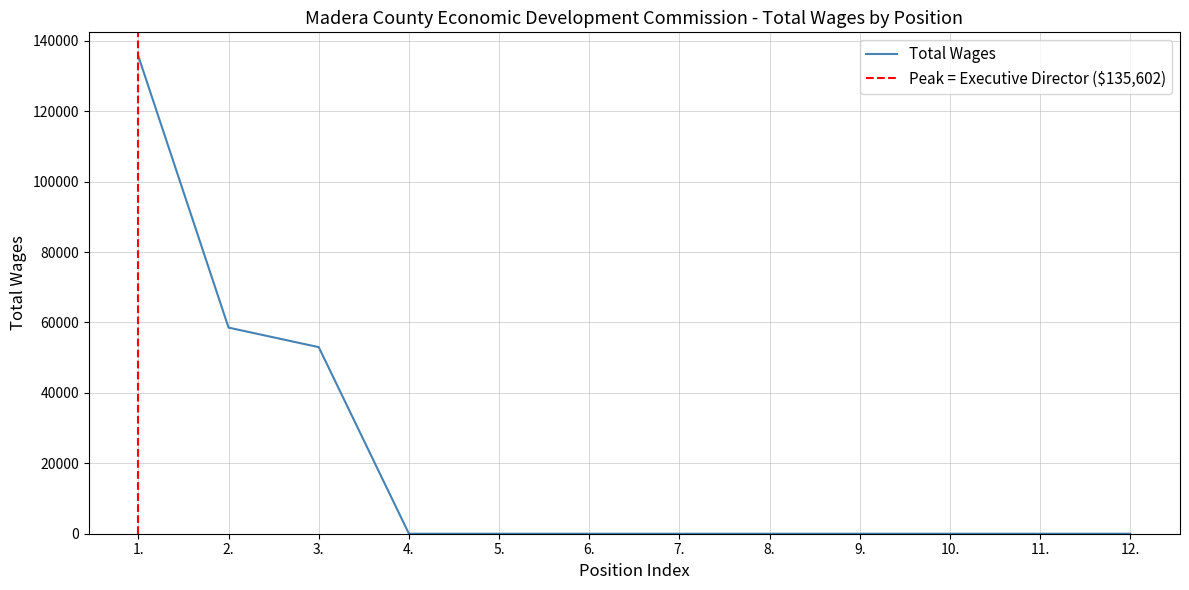

The chart shows a value of 0 at 5.. True or false?

True